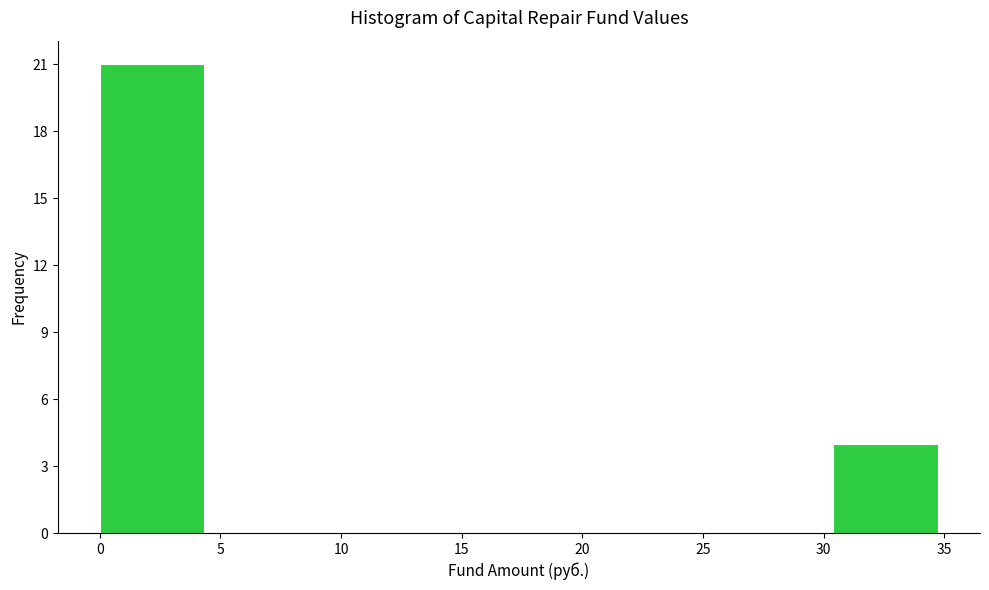

Reading left to right, list every bar in this chart as the range it spans on the x-axis followed by its height. Neither the bar edges nor the heights are printed on the chart, so give them approximately, as read against the axes.

0.0 to 4.5: 21
4.5 to 8.5: 0
8.5 to 13.0: 0
13.0 to 17.5: 0
17.5 to 21.5: 0
21.5 to 26.0: 0
26.0 to 30.5: 0
30.5 to 34.5: 4